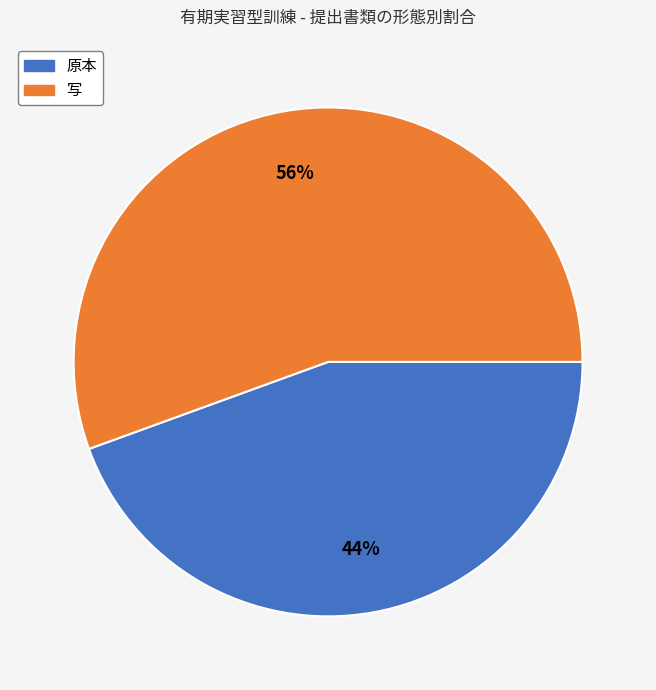

Between 原本 and 写, which is larger?

写